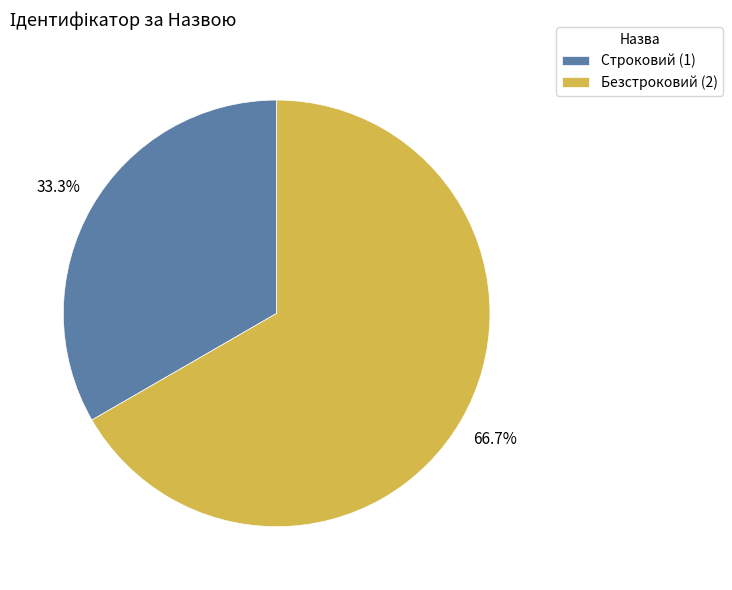

To the nearest percent, what portion does Строковий represent?

33%